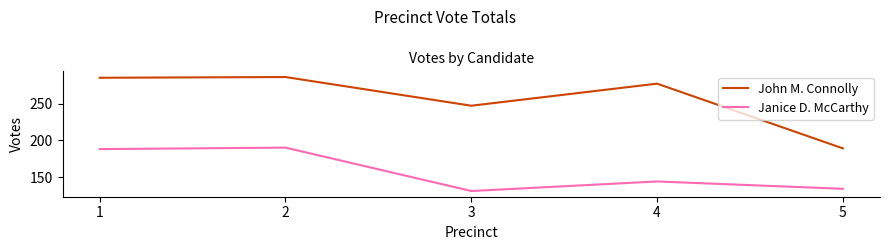

True or false: John M. Connolly has a value of 285 at 1.

True